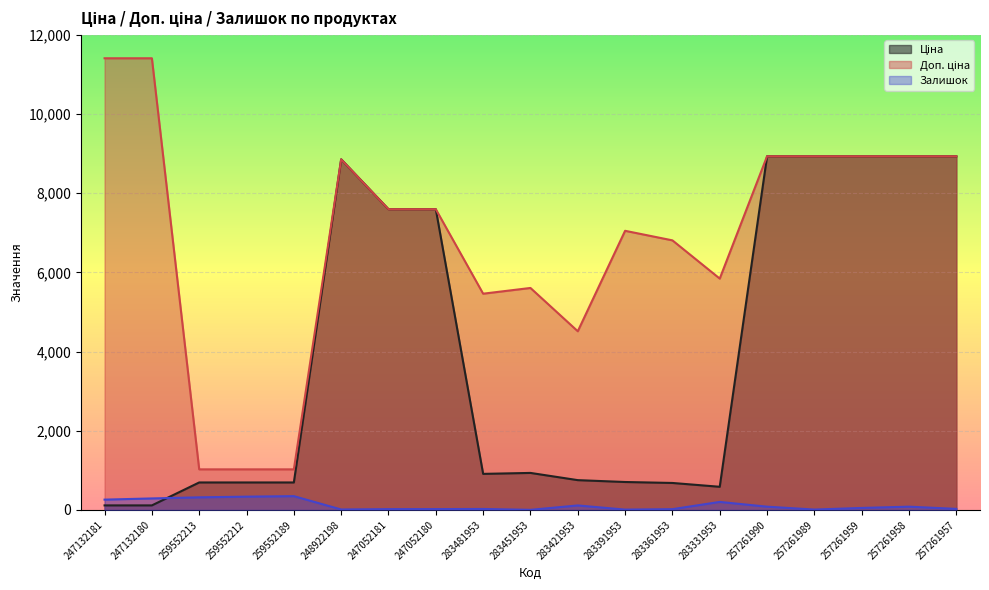

The value of Ціна at 259552213 is 693.7. True or false?

True